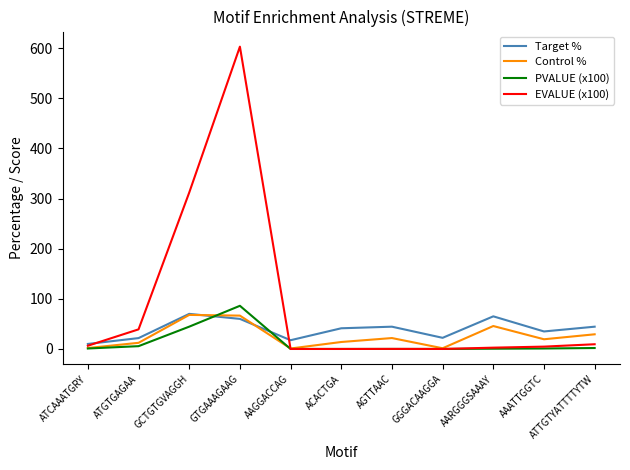

True or false: PVALUE (x100) and Target % intersect in this chart.

True